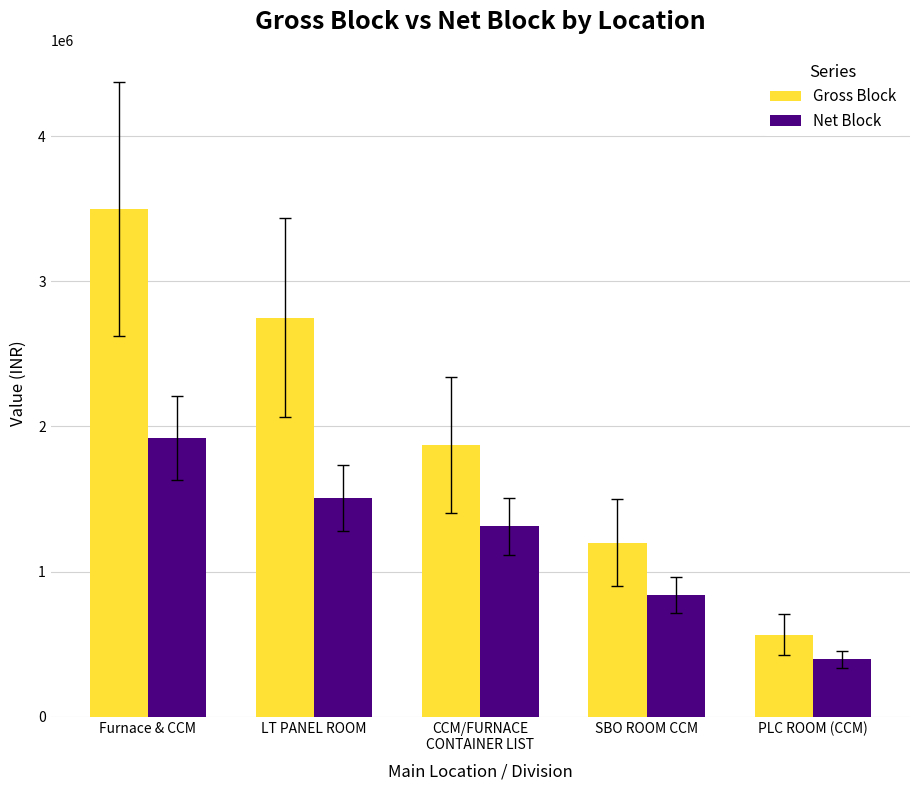

What is the difference between the maximum and minimum values in the Net Block series?

1524221